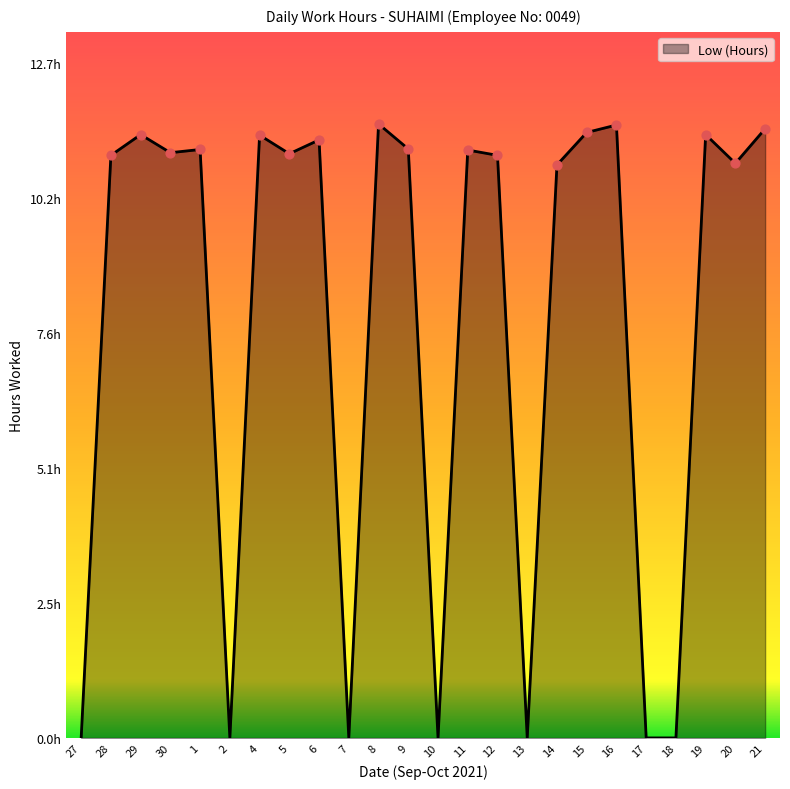

Approximately how many times larger is the value at 8 compared to 1?

1.0